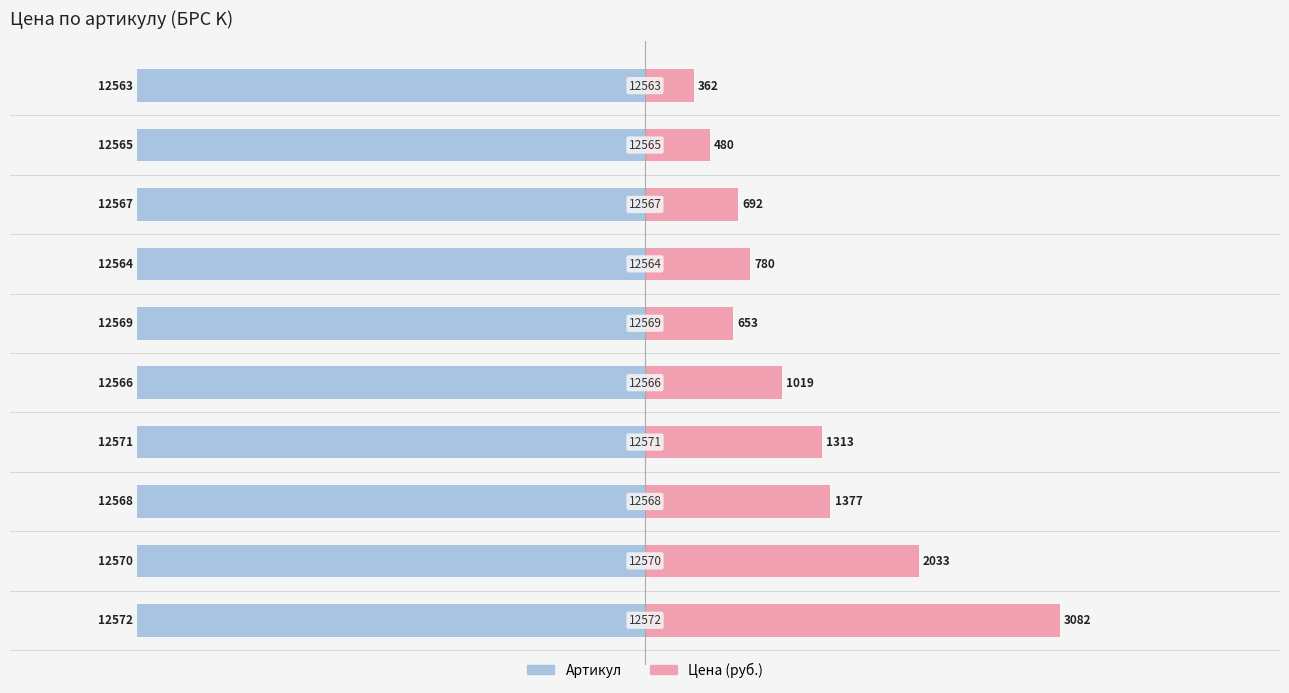

What are all the series names shown in the legend?

Артикул, Цена (руб.)